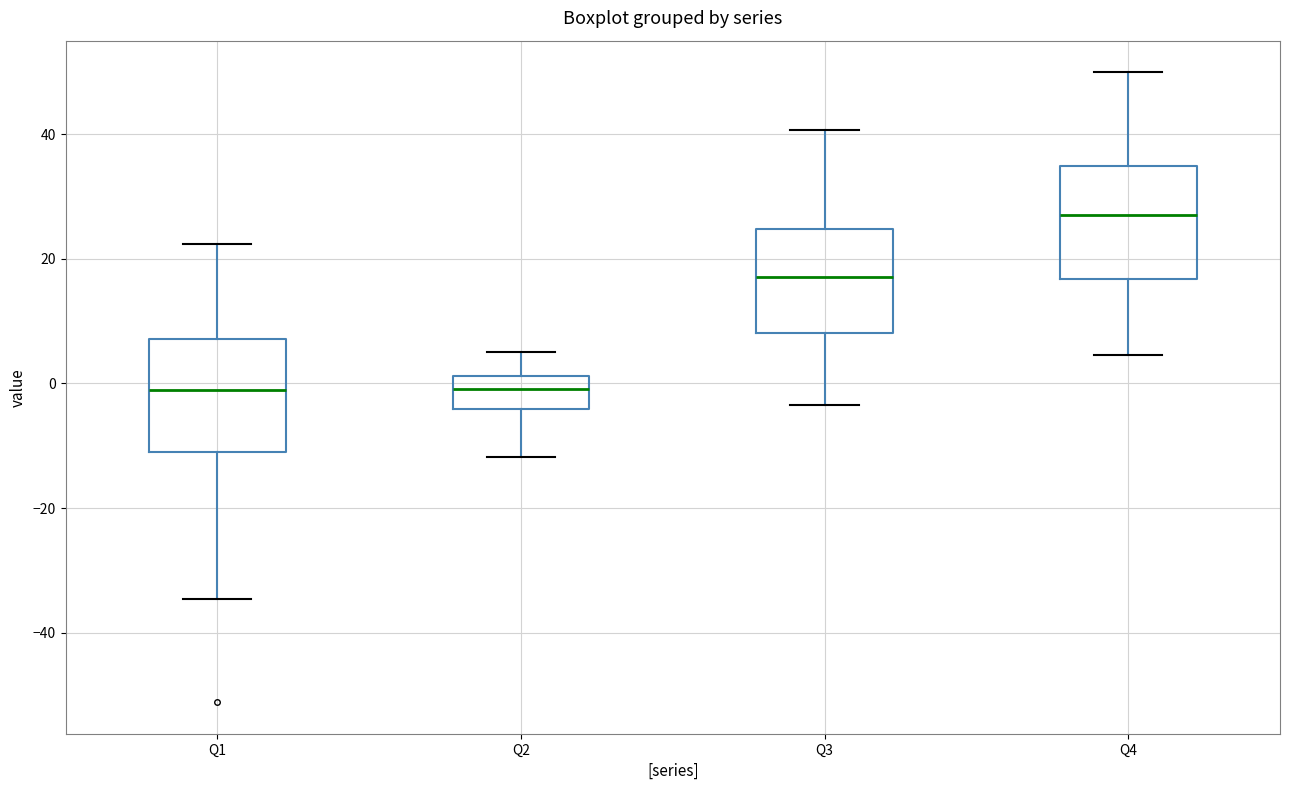

Reading left to right, transcribe this box plot: for each box, give where its median line is, the range the box spans, and where its two whiskers end, as read against the y-axis. The values are not printed on the chart, so give them approximately, as read against the axis.

Q1: median 0, box -12 to 8, whiskers -34 to 22
Q2: median 0, box -4 to 2, whiskers -12 to 6
Q3: median 18, box 8 to 24, whiskers -4 to 40
Q4: median 28, box 16 to 34, whiskers 4 to 50